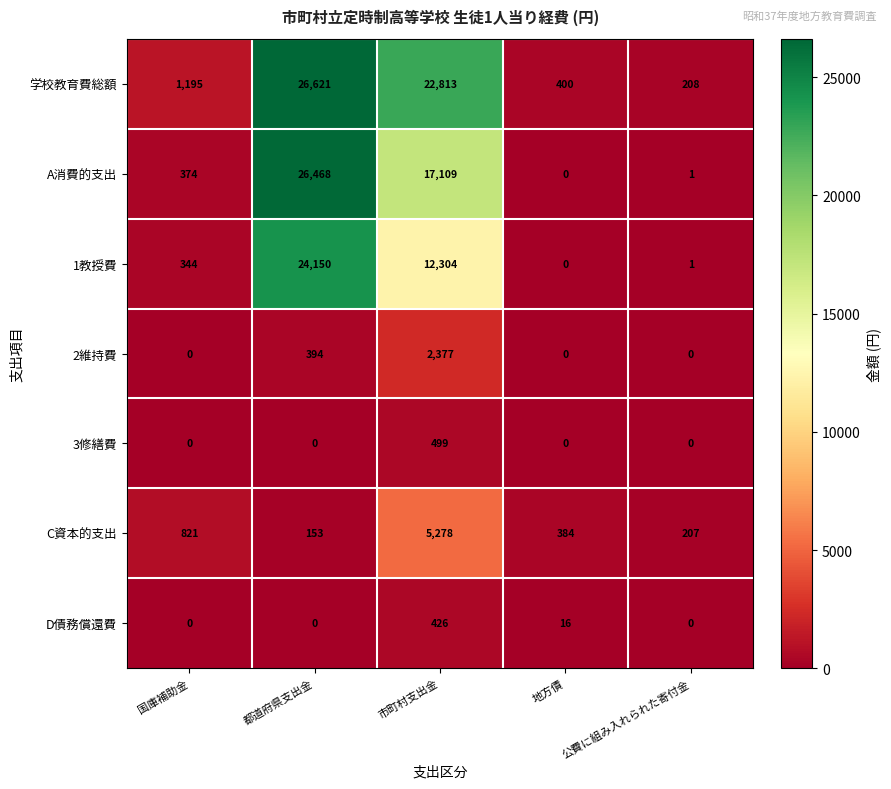

Which category has the highest value across all series?

都道府県支出金